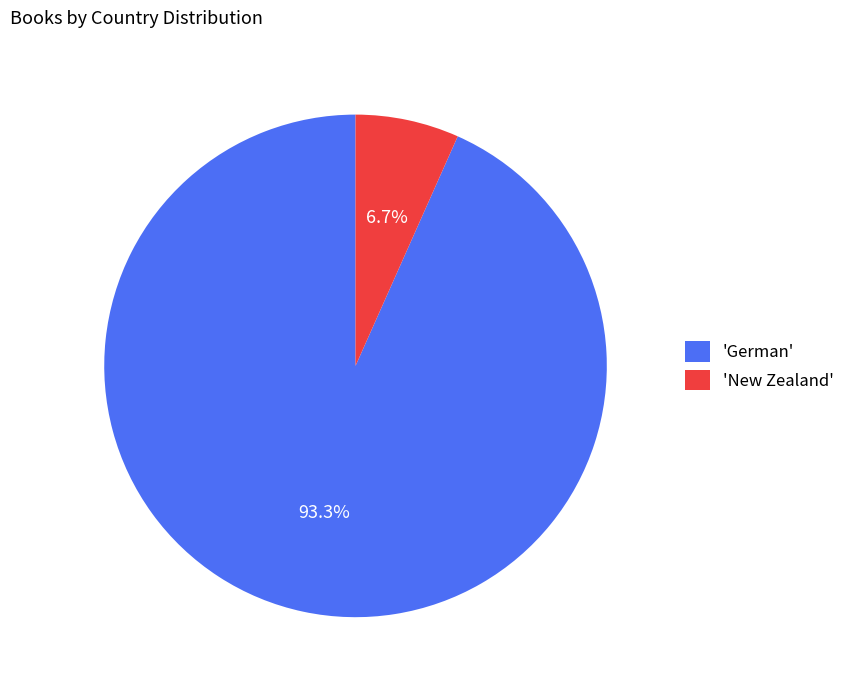

How many segments does this pie chart have?

2